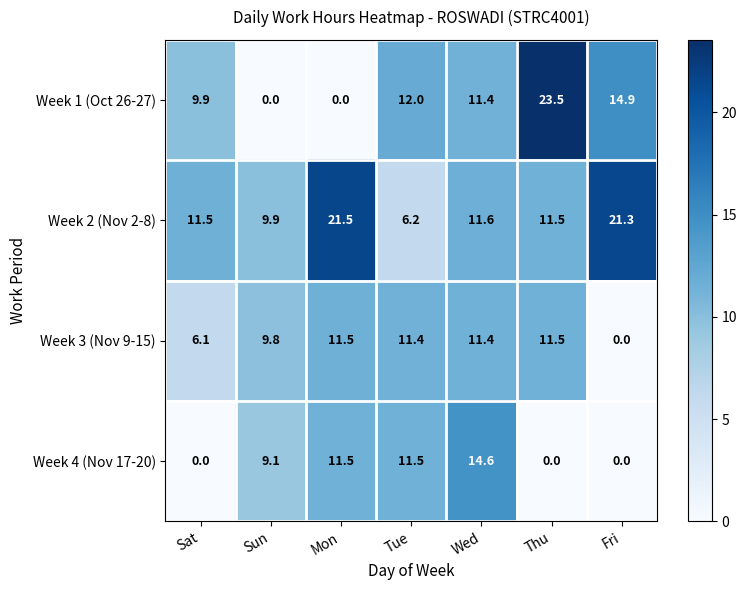

What is the sum of the Week 3 (Nov 9-15) values at Sun and Fri?

9.8